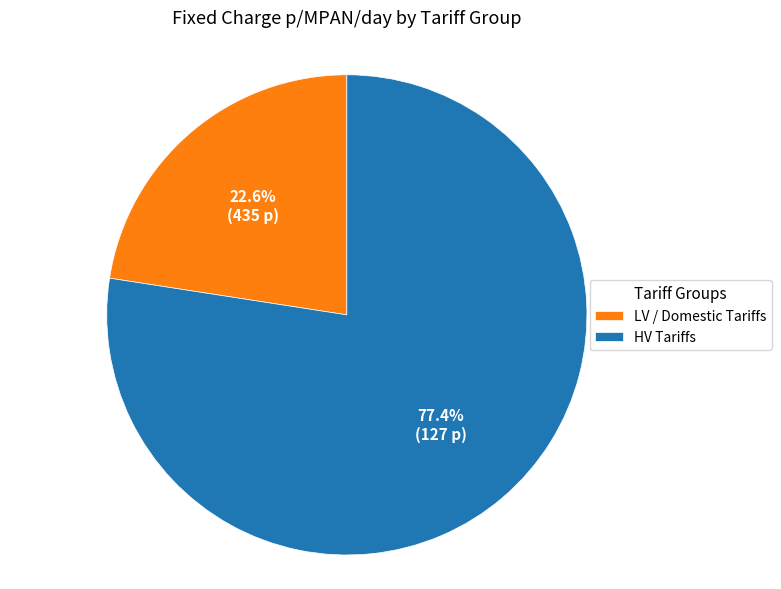

What percentage is NOT represented by HV Tariffs?

22.6%